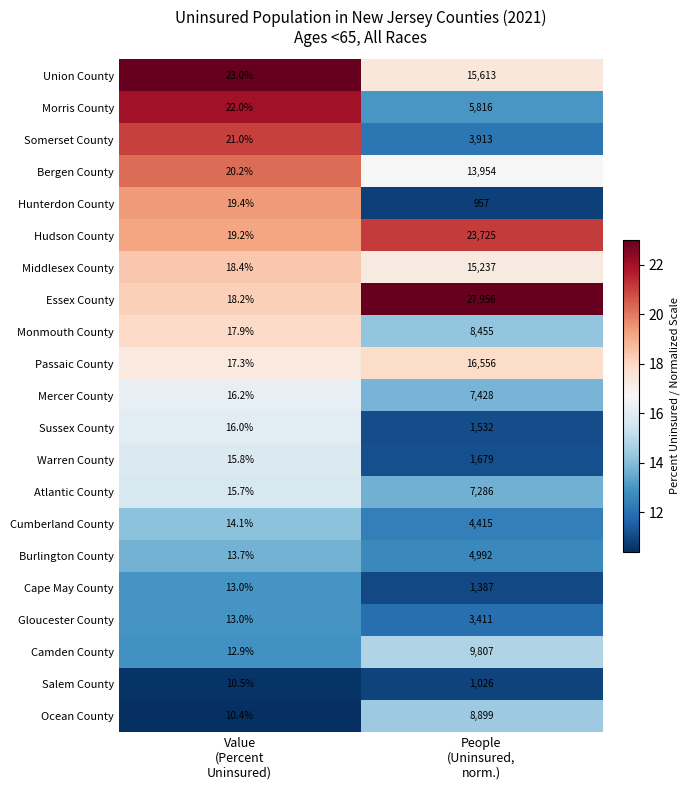

Which series has the largest range (max minus min)?

Essex County